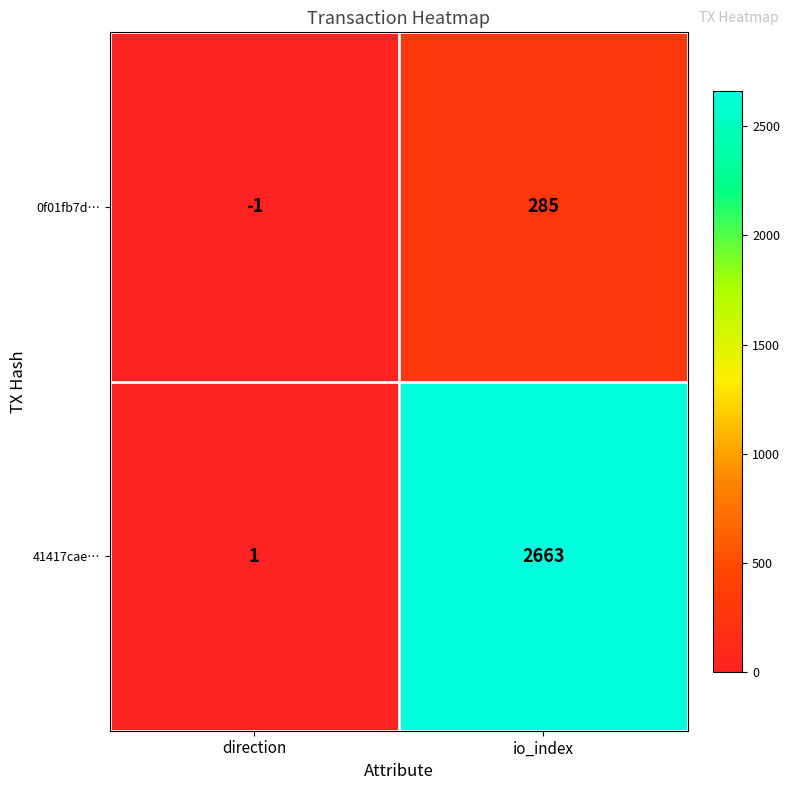

Reading left to right, what are all the values shown in this chart?

0f01fb7d…: -1	285
41417cae…: 1	2663